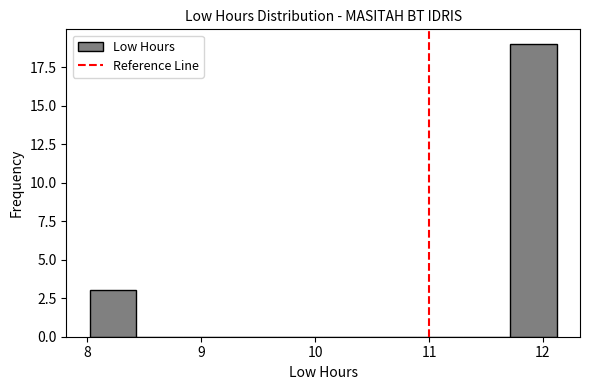

What is the height of the bar covering 8.02 to 8.43 on the x-axis? Neither the bar edges nor the heights are printed on the chart, so give them approximately, as read against the axes.

3